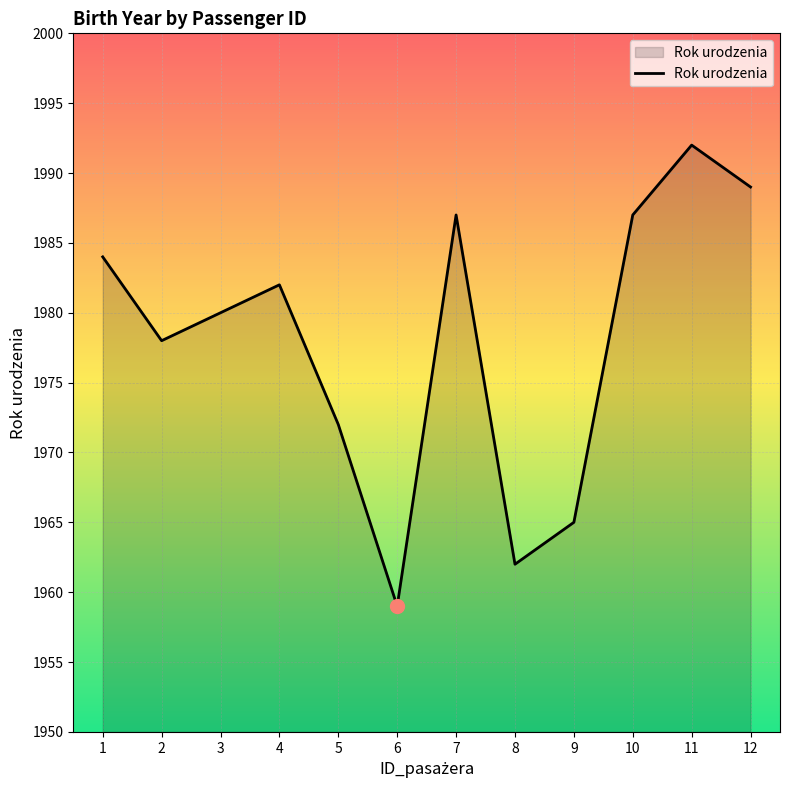

Reading left to right, list all the values displayed in this chart.

1=1984	2=1978	3=1980	4=1982	5=1972	6=1959	7=1987	8=1962	9=1965	10=1987	11=1992	12=1989